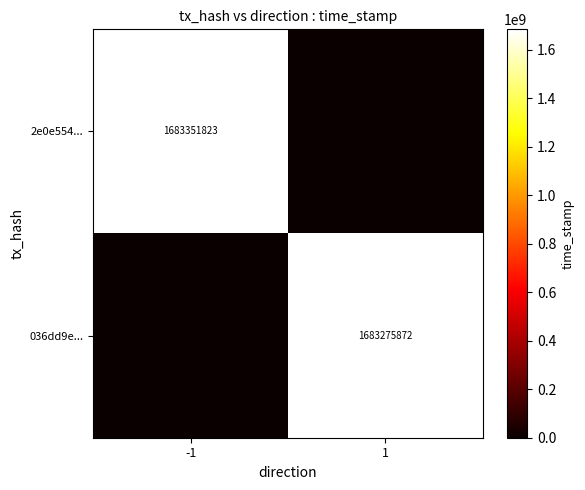

The 036dd9e... series shows 1683275872 at 1. True or false?

True